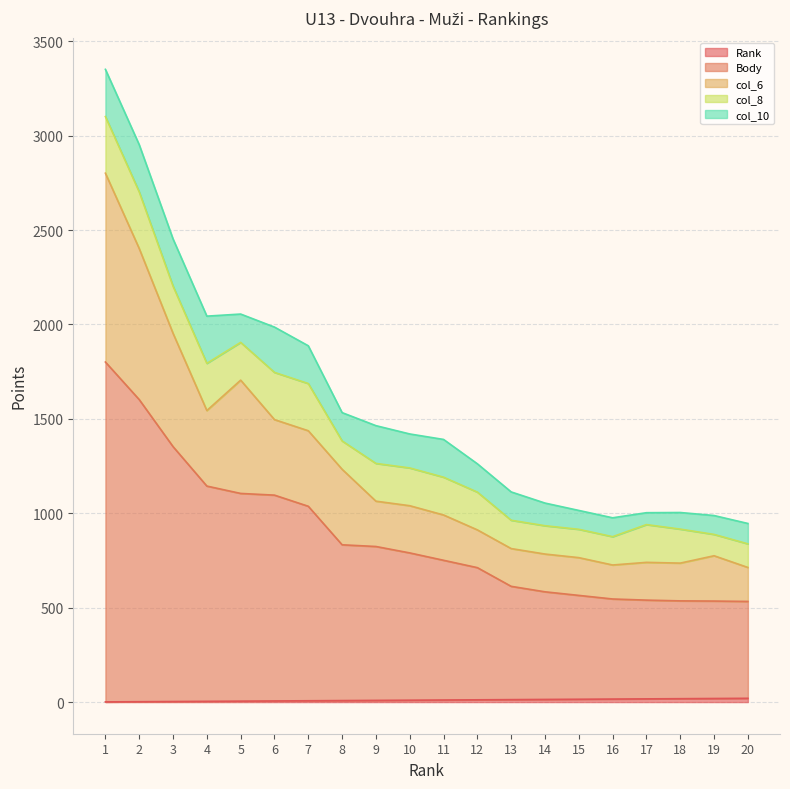

At which category is the sum across all series the highest?

1